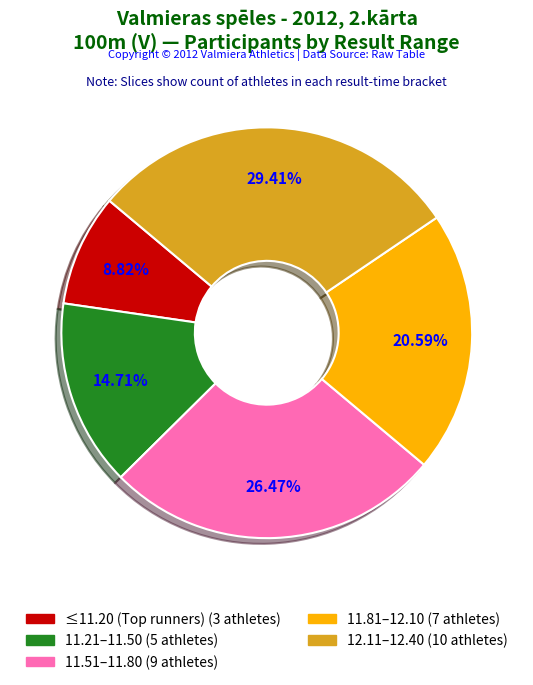

Is there any slice that represents more than half of the pie?

No